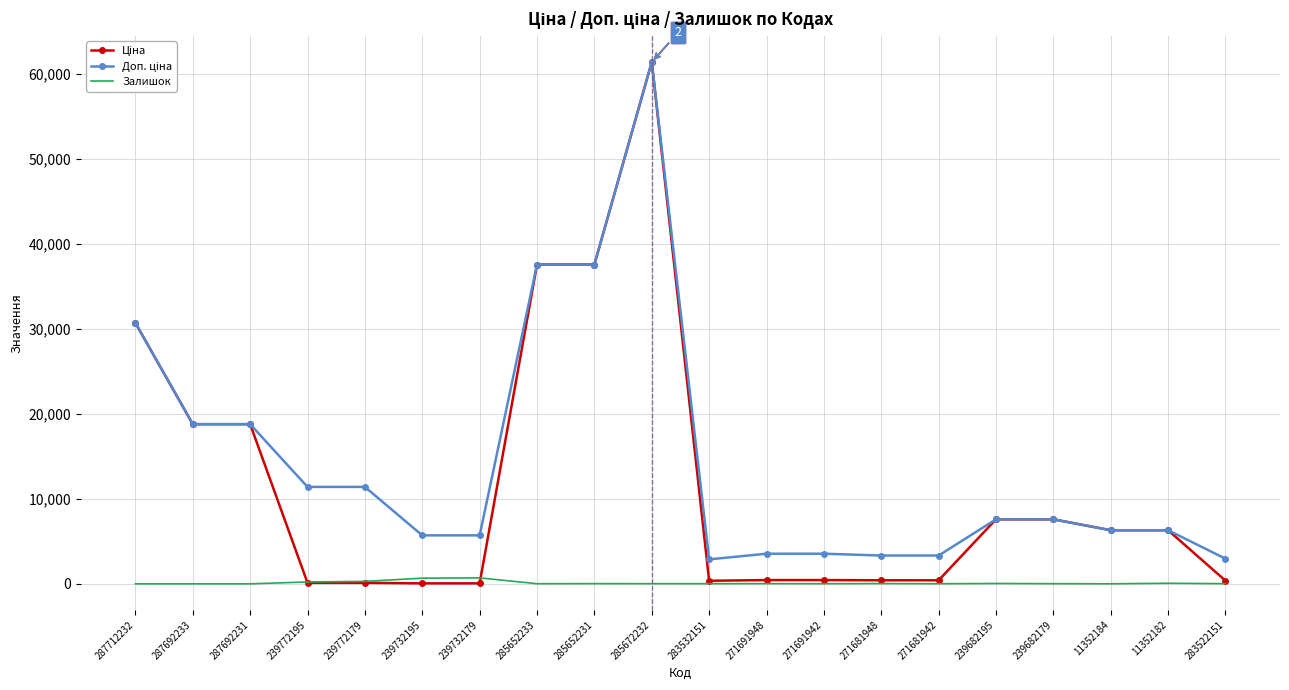

At which category does the chart reach its peak across all series?

285672232